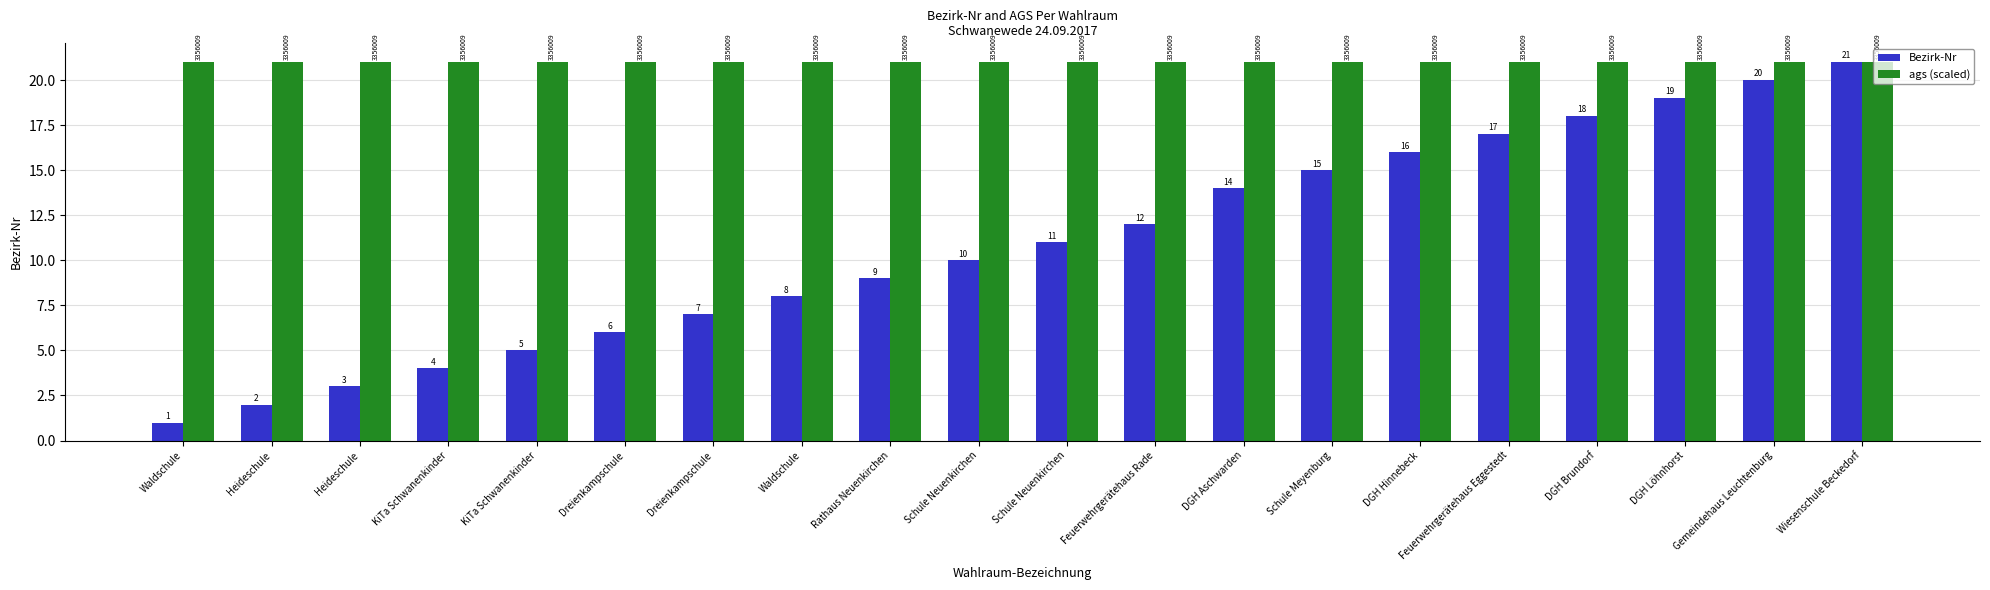

What are all the series names shown in the legend?

Bezirk-Nr, ags (scaled)